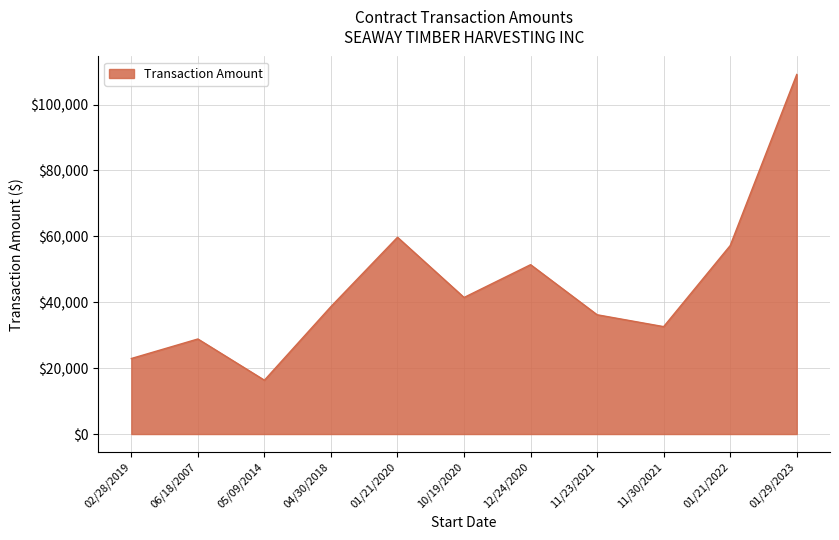

What is the average value?

44955